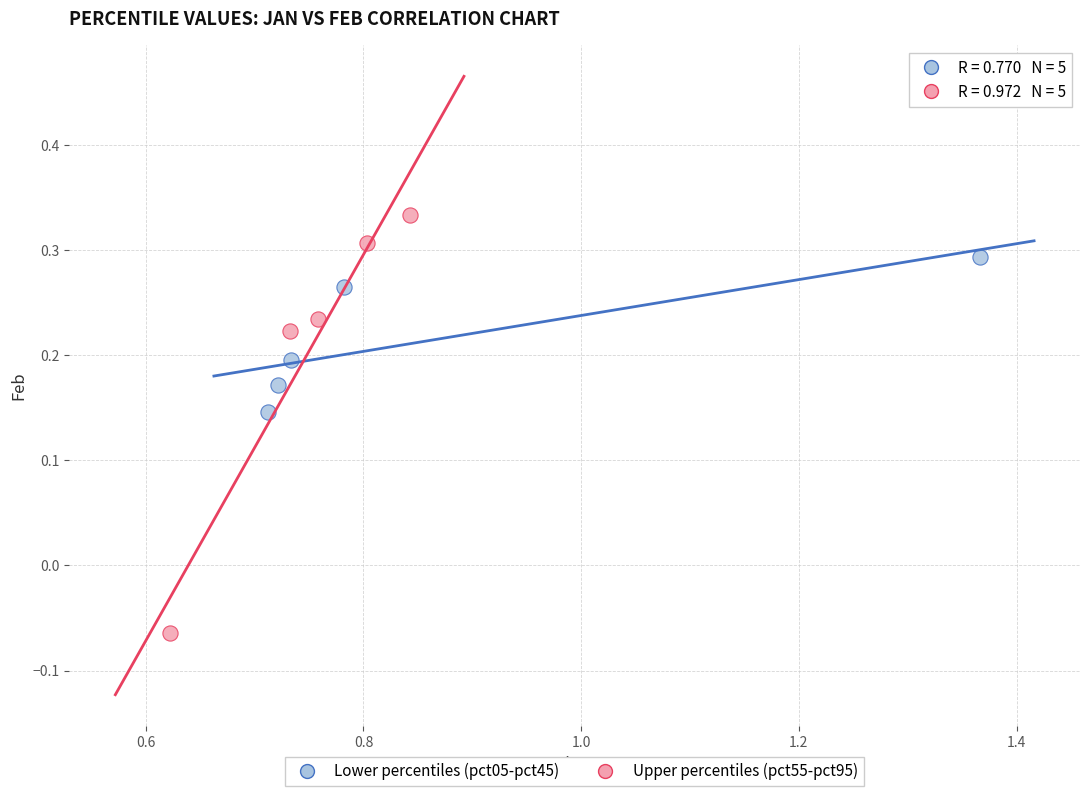

Which series reaches the minimum Y coordinate?

Upper percentiles (pct55-pct95)